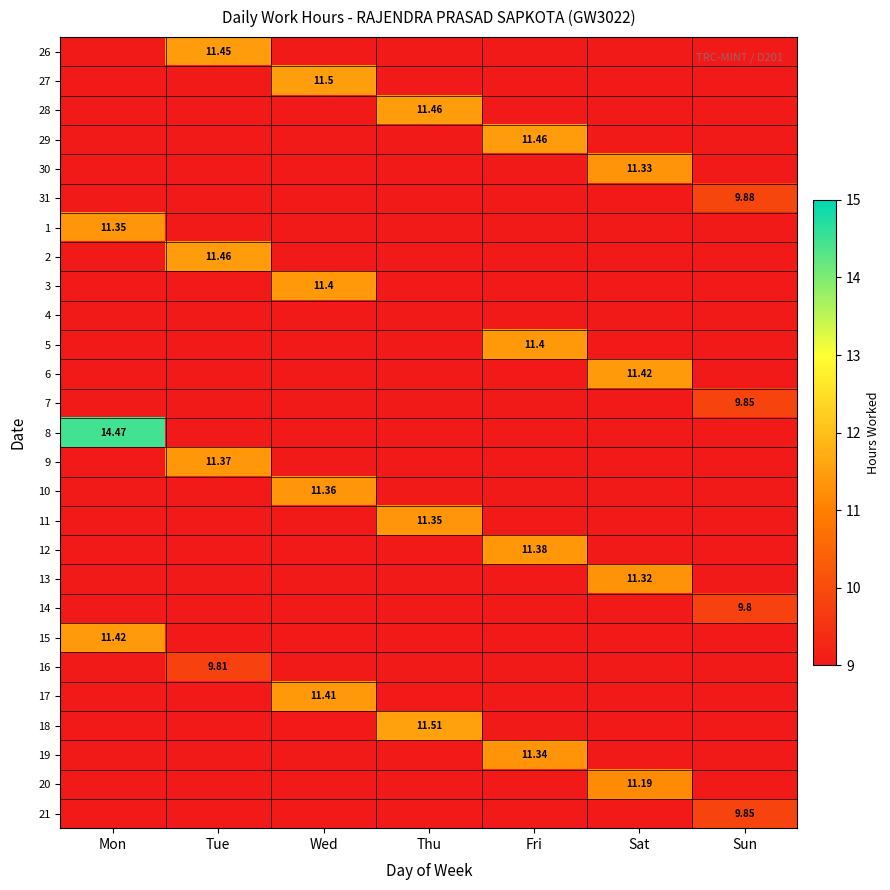

How many categories are shown in the chart?

7